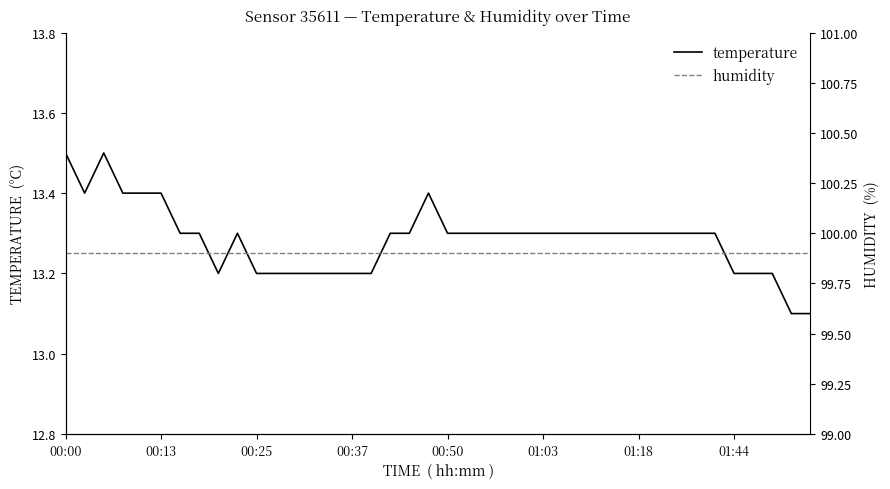

At which category is the sum across all series the highest?

00:00